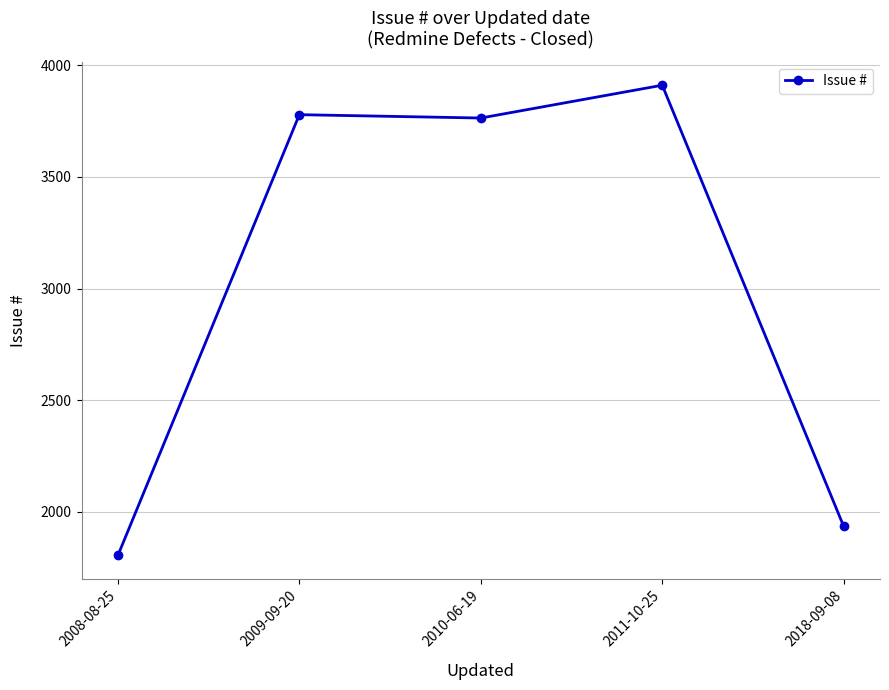

Reading right to left, list all the values displayed in this chart.

1934	3911	3764	3779	1804